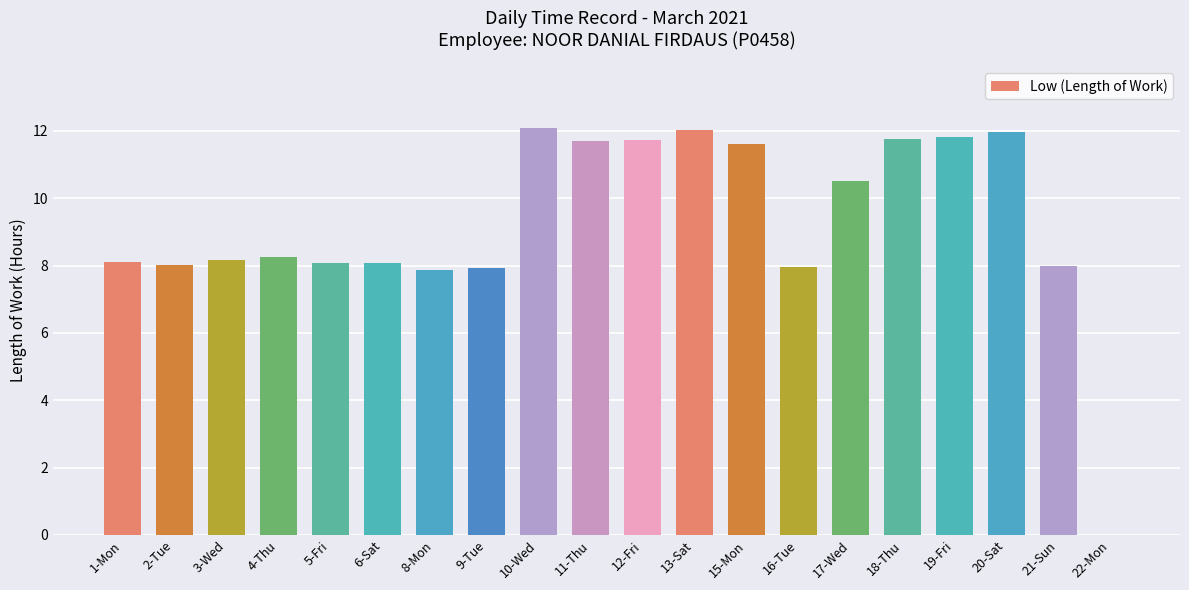

What is the sum of the values at 4-Thu and 6-Sat?

16.3